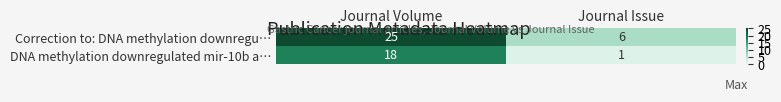

List the series in order of their overall mean, highest first.

Correction to: DNA methylation downregu…, DNA methylation downregulated mir-10b a…